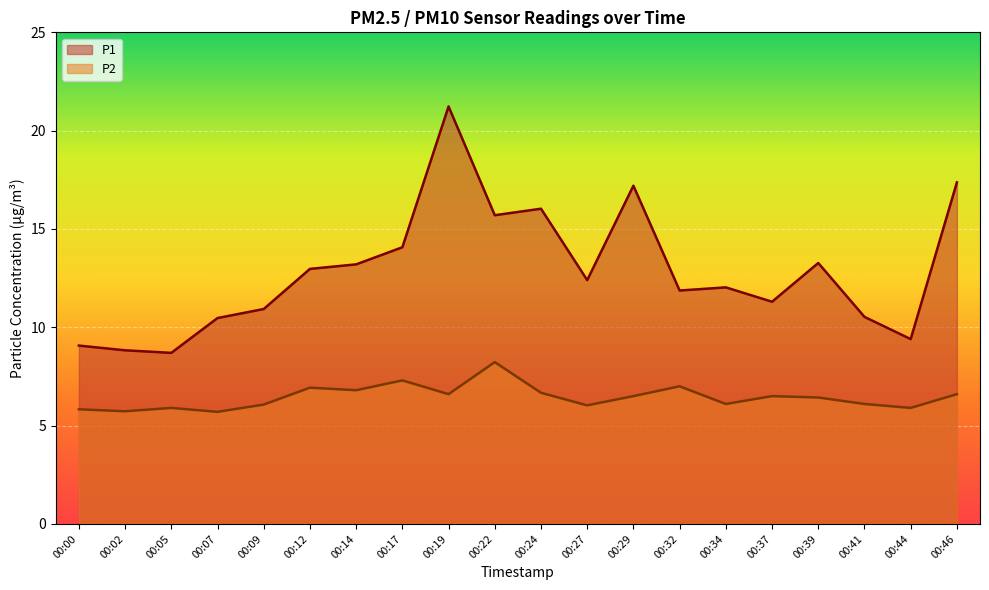

How many series are shown in this chart?

2